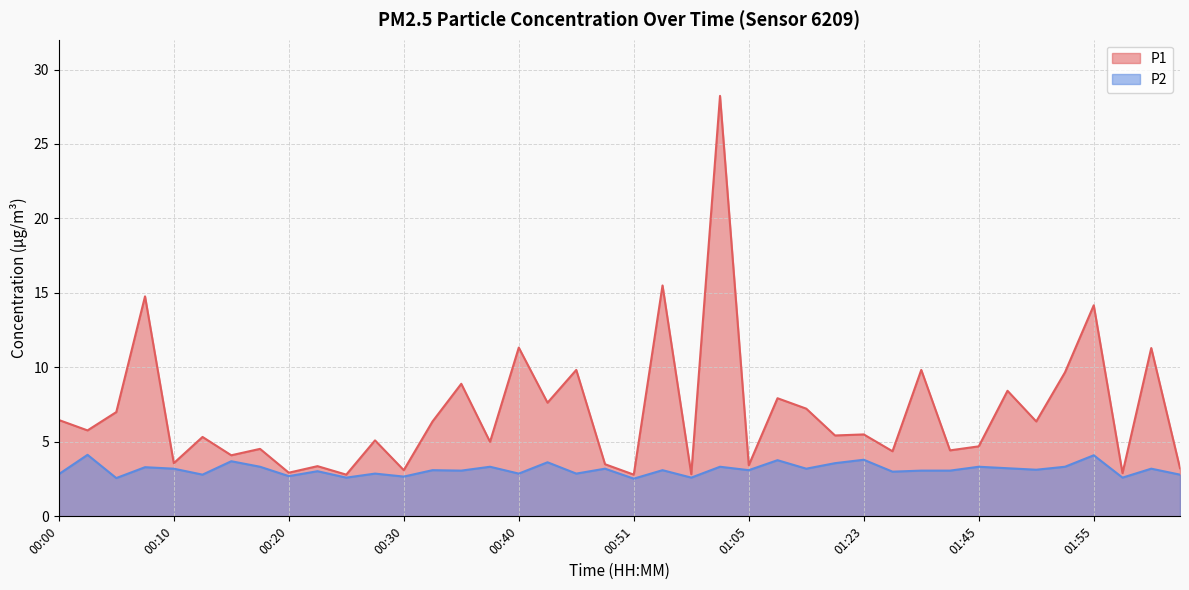

At which label does P1 first exceed 5?

00:00